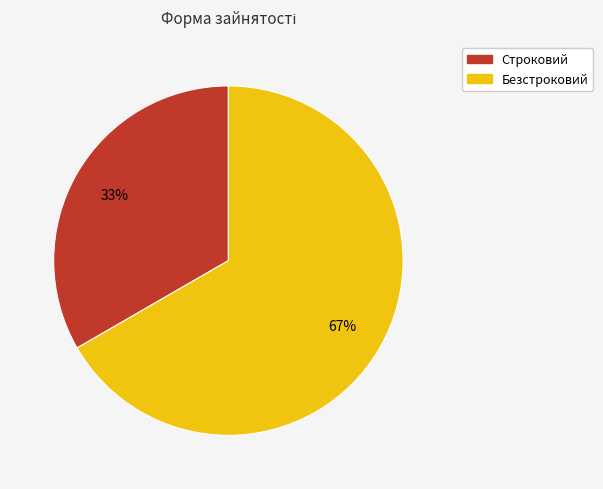

What is the ratio of the value at Строковий to the value at Безстроковий?

0.5